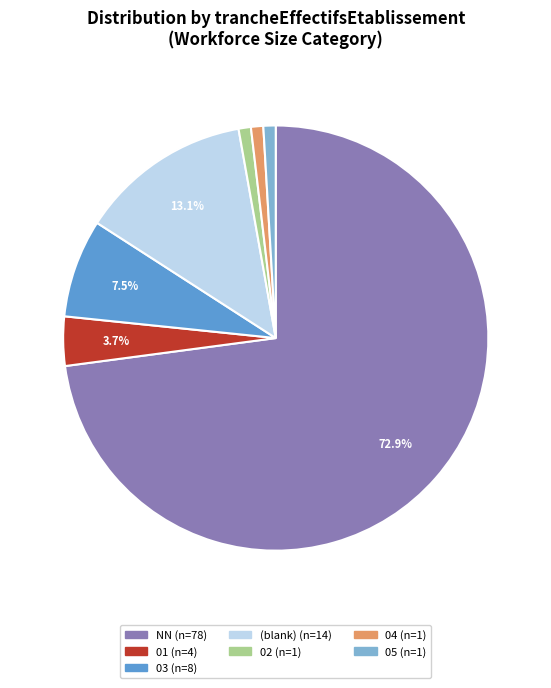

Is there a majority slice in this chart?

Yes